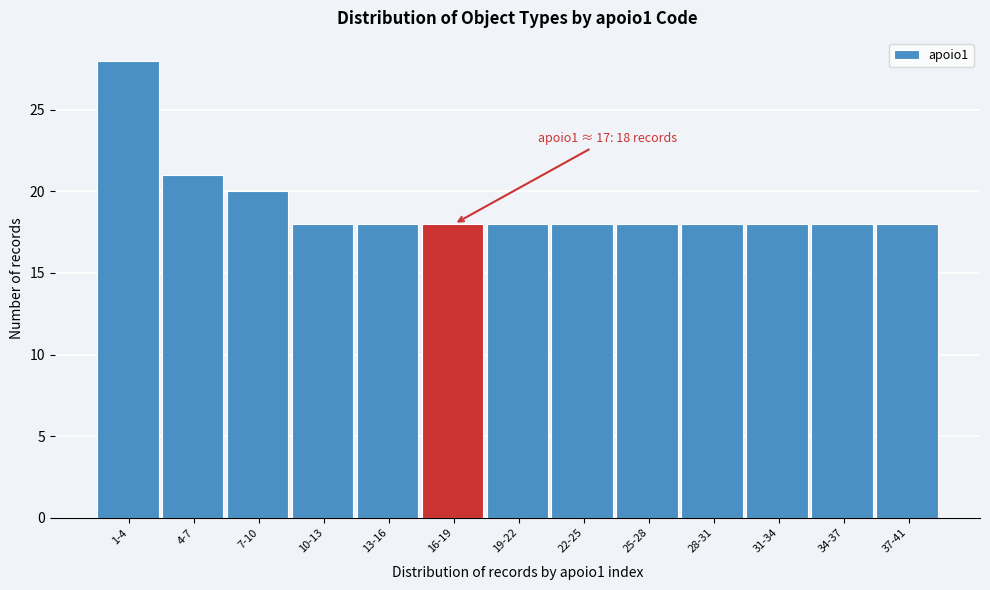

Reading right to left, transcribe all the data shown in this chart.

37-41=18	34-37=18	31-34=18	28-31=18	25-28=18	22-25=18	19-22=18	16-19=18	13-16=18	10-13=18	7-10=20	4-7=21	1-4=28